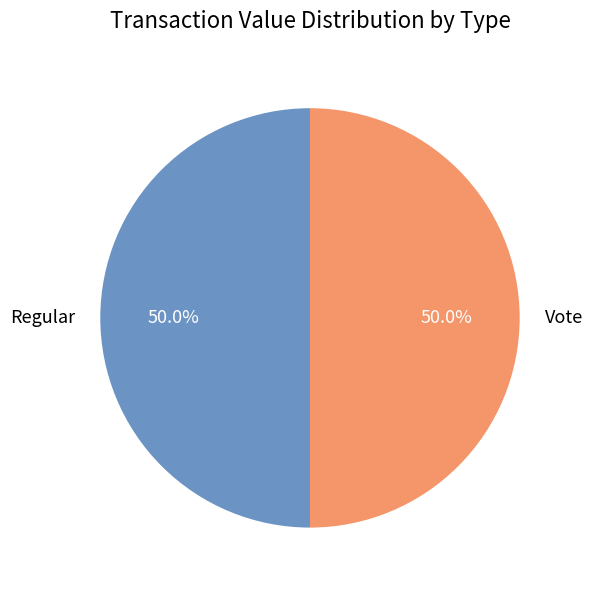

Is the sum of Vote and Regular greater than half?

Yes